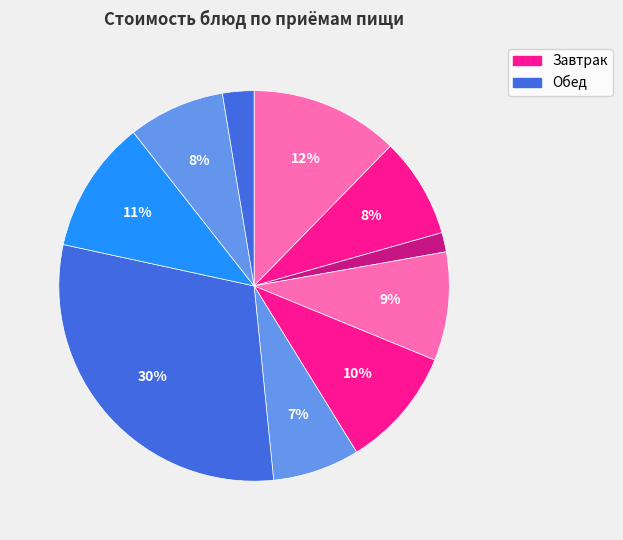

How many segments does this pie chart have?

10